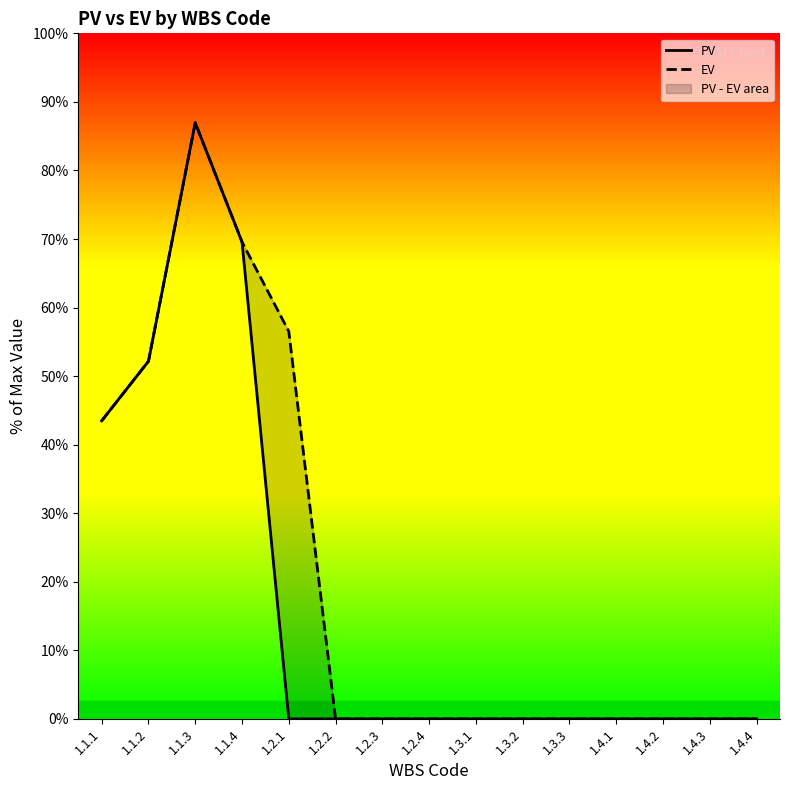

Which has a higher value, 1.1.1 or 1.2.1?

1.1.1